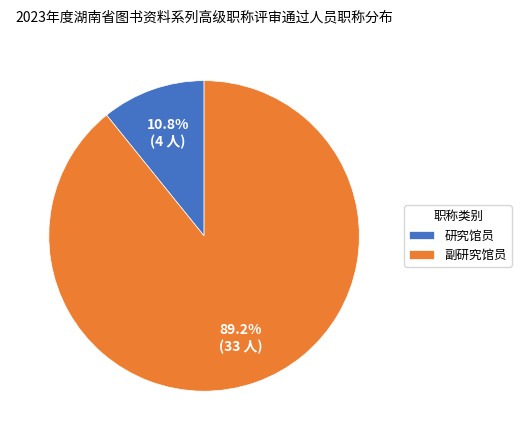

Is there a majority slice in this chart?

Yes